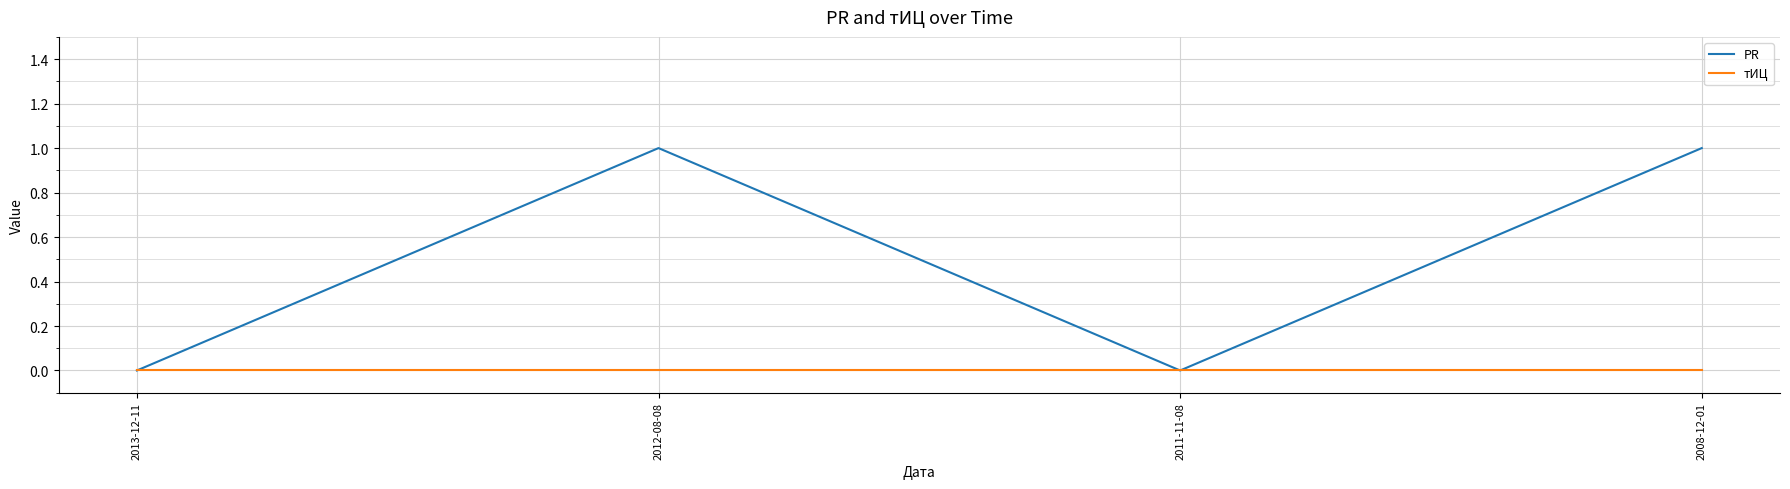

True or false: PR has a value of 1 at 2008-12-01.

True